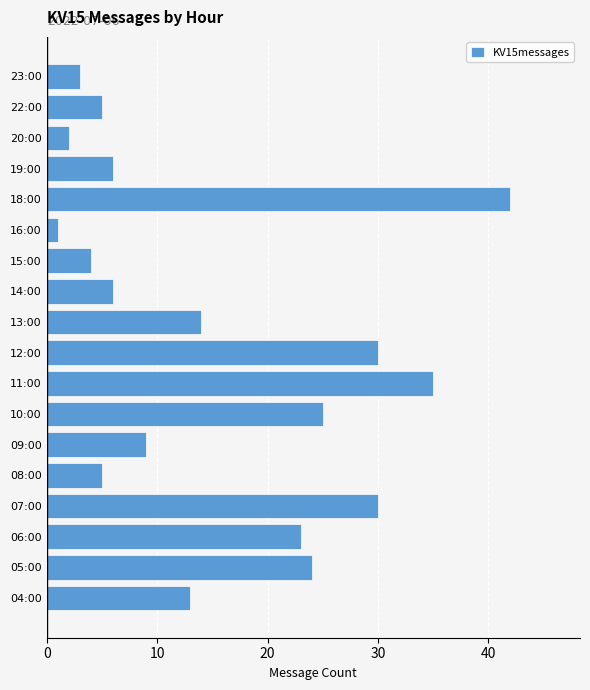

What is the average value?

15